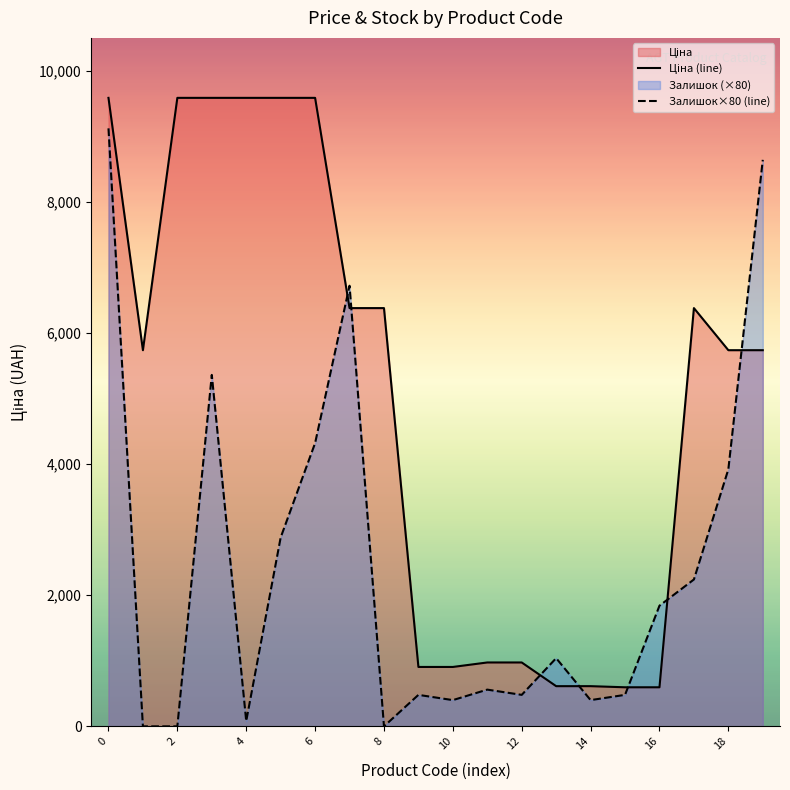

What is the difference between the second highest and minimum values in the Залишок×80 (line) series?

8640.0